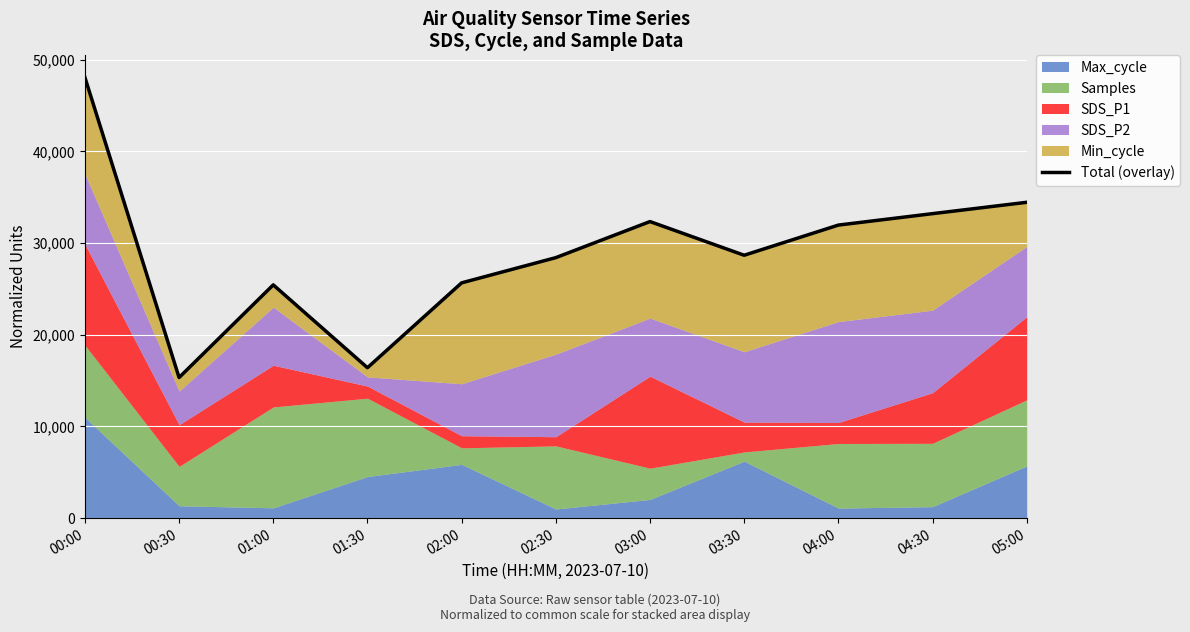

How many lines are shown in the chart?

1